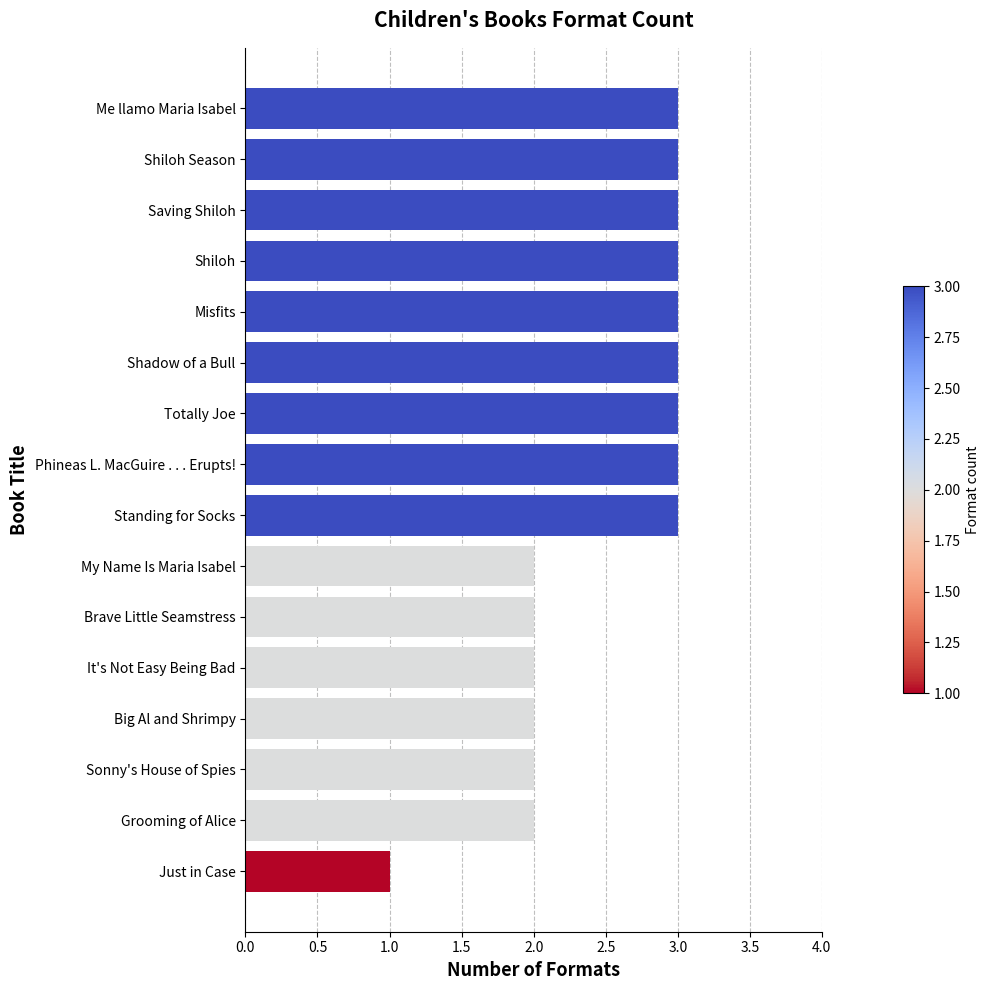

Approximately how many times larger is the value at Totally Joe compared to Sonny's House of Spies?

1.5